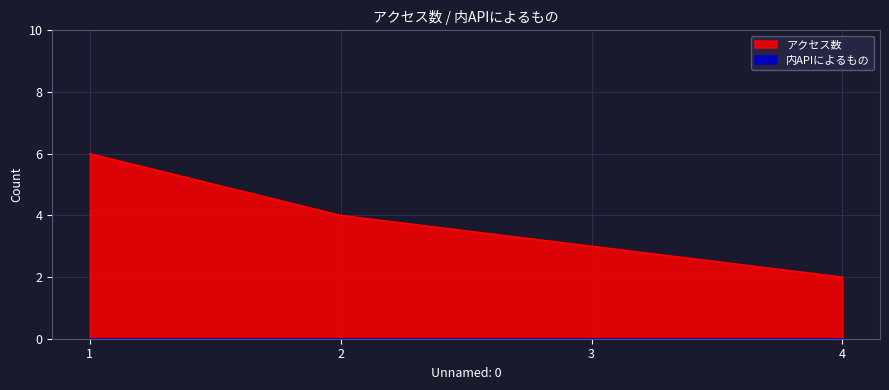

Between 3 and 1, which is larger?

1